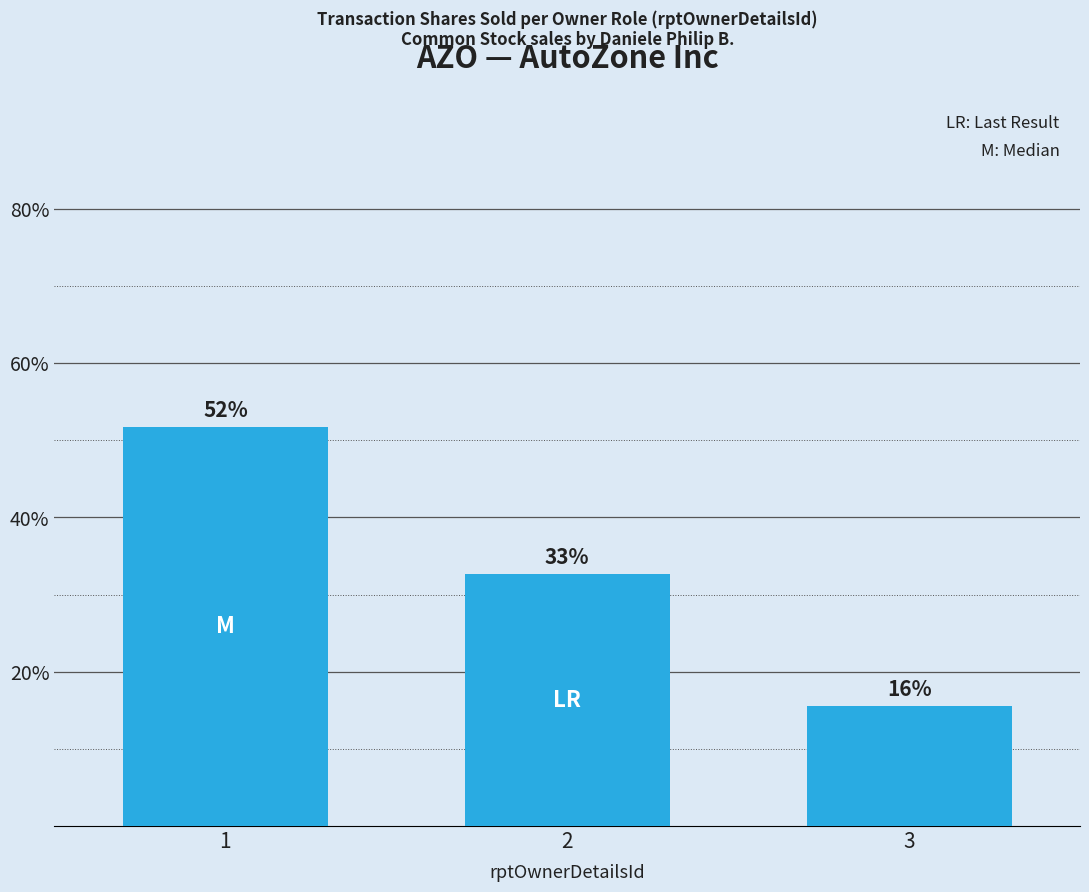

Which label corresponds to the largest value in the chart?

1